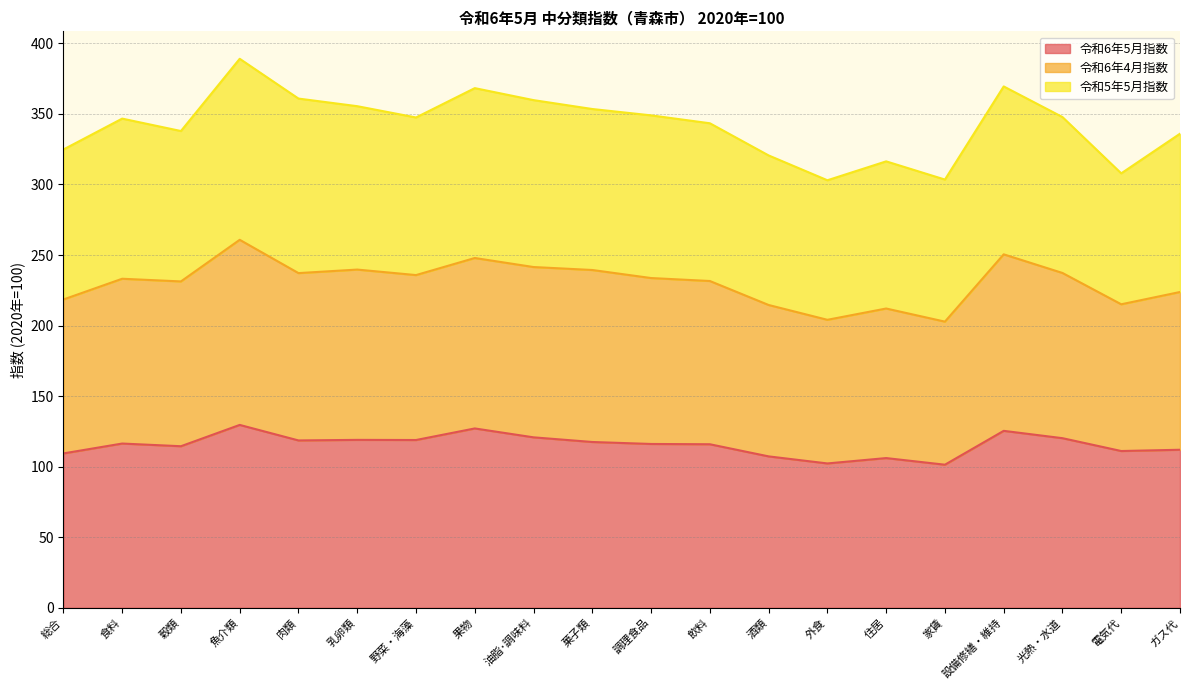

Is it true that 令和6年5月指数 equals 106.1 at 住居?

True